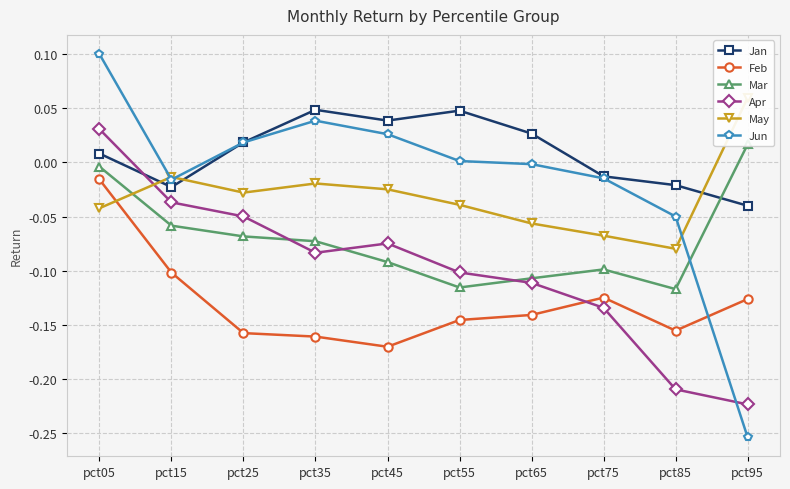

How many distinct data groups are displayed?

6